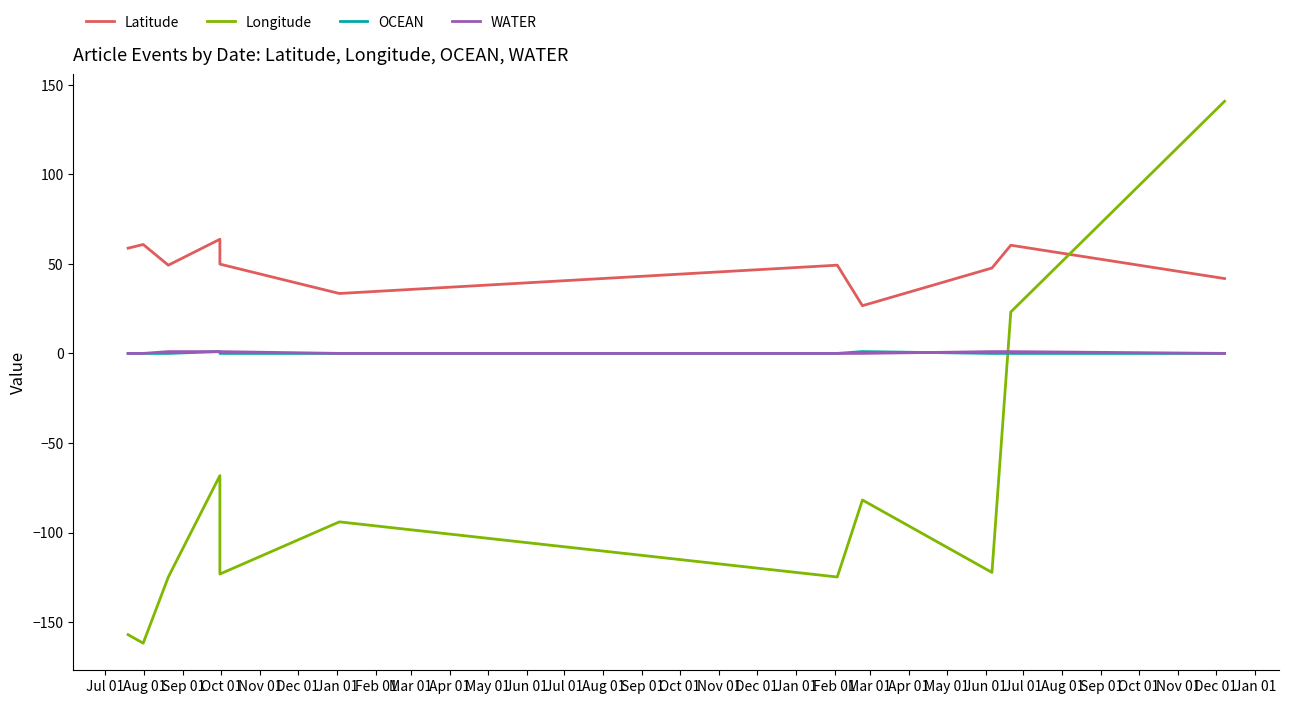

Is the value of Longitude at Sep 01 greater than the value of WATER at Apr 01?

No